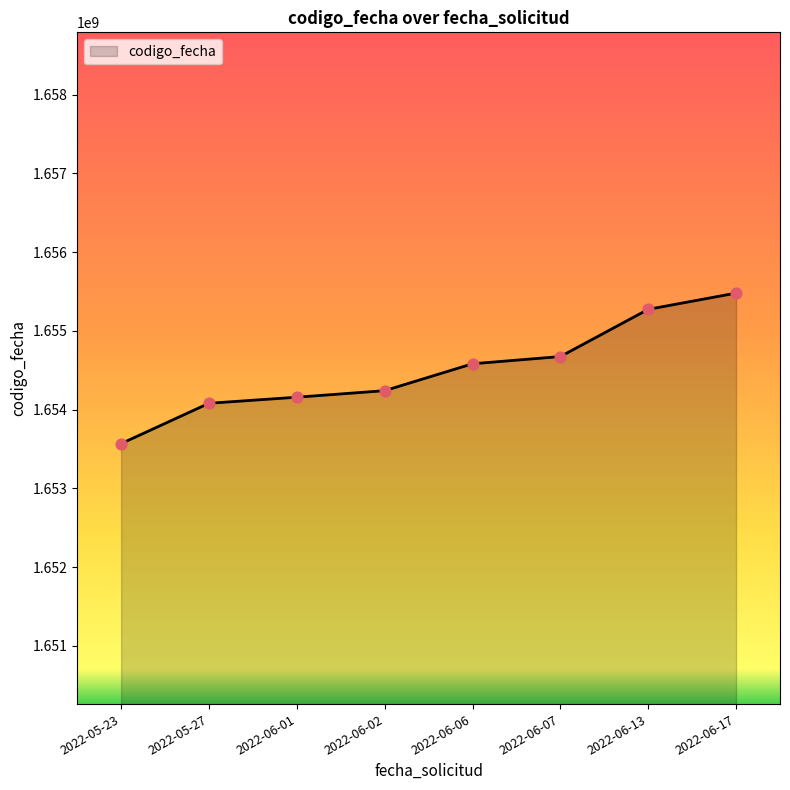

What is the change in value from 2022-05-23 to 2022-06-02?

+672393